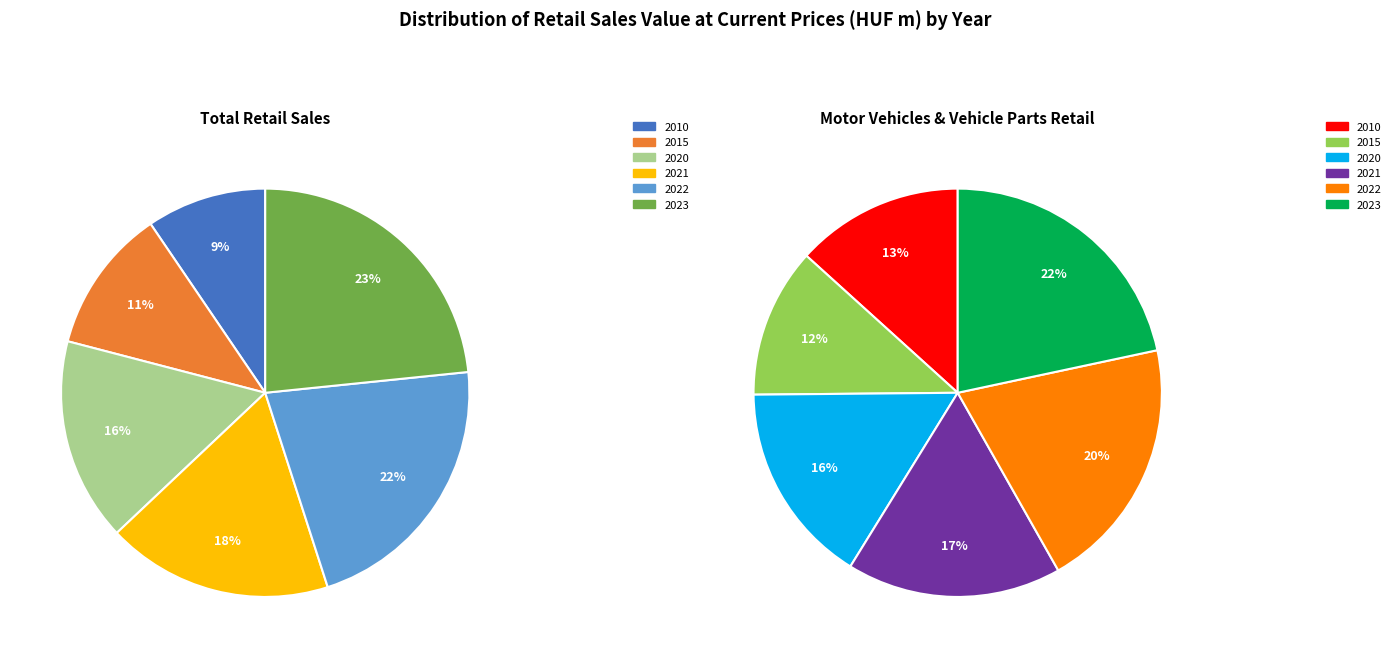

What percentage is NOT represented by 2023?

76.6%